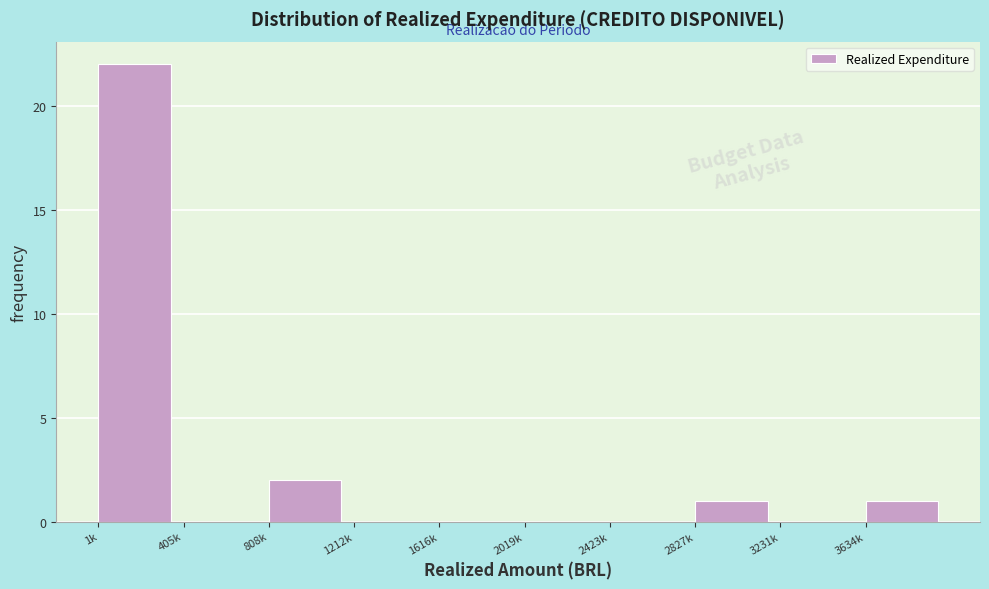

Reading right to left, extract all data points from this chart.

3634k=1	3231k=0	2827k=1	2423k=0	2019k=0	1616k=0	1212k=0	808k=2	405k=0	1k=22